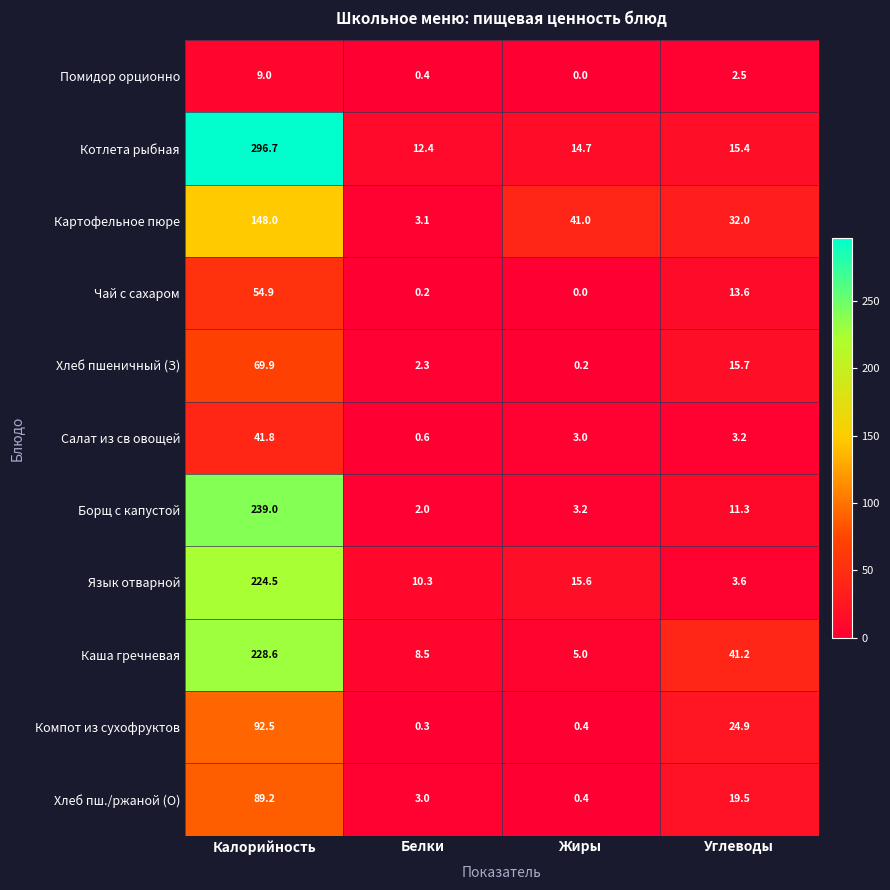

At which category is the sum across all series the highest?

Калорийность